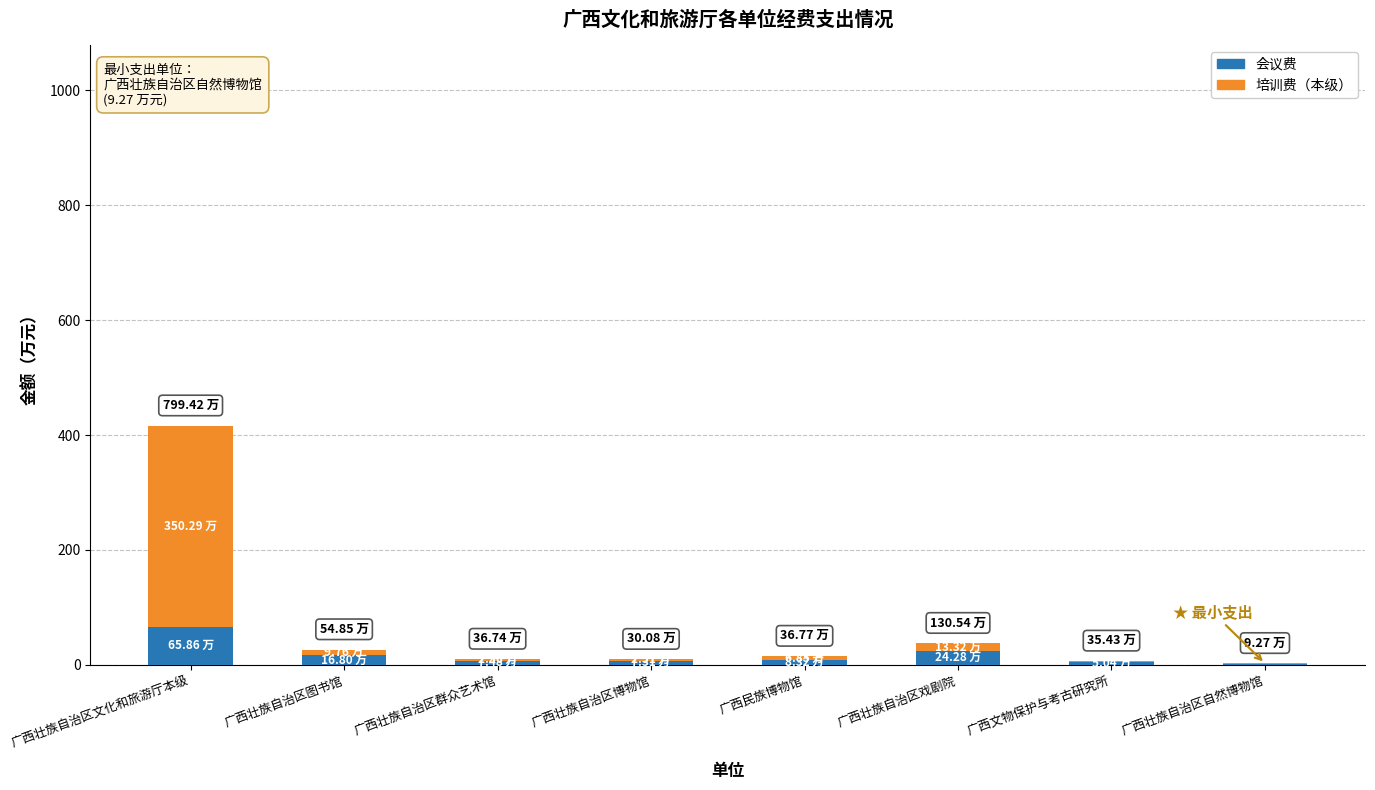

Are the bars grouped side by side (vs. stacked)?

No